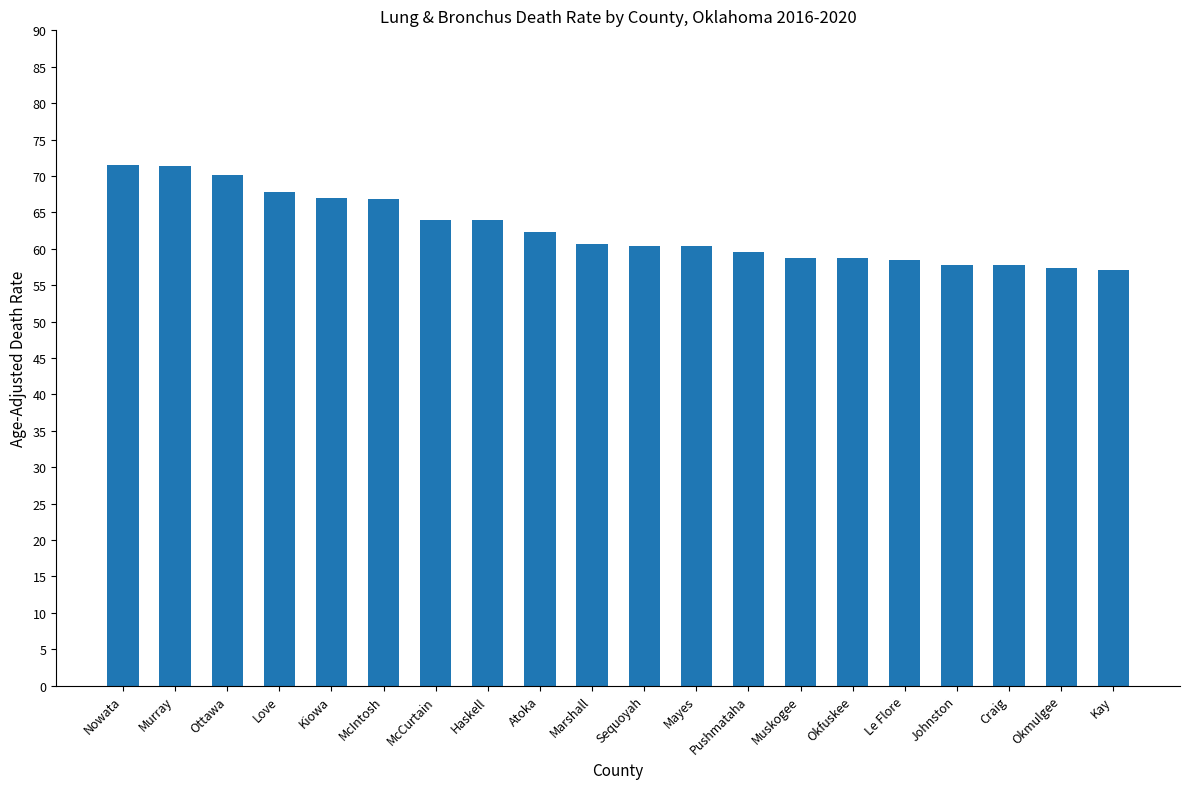

True or false: the data shows 57.1 at Kay.

True